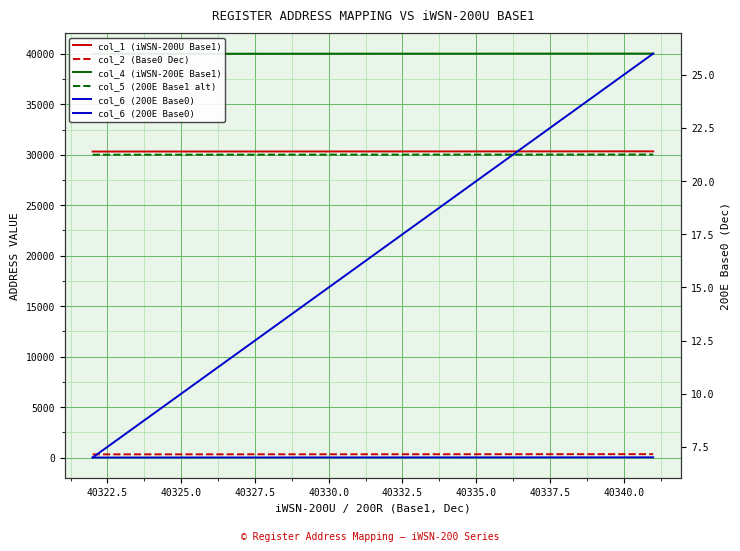

What is the label of the 16th point from the right?

40330.0